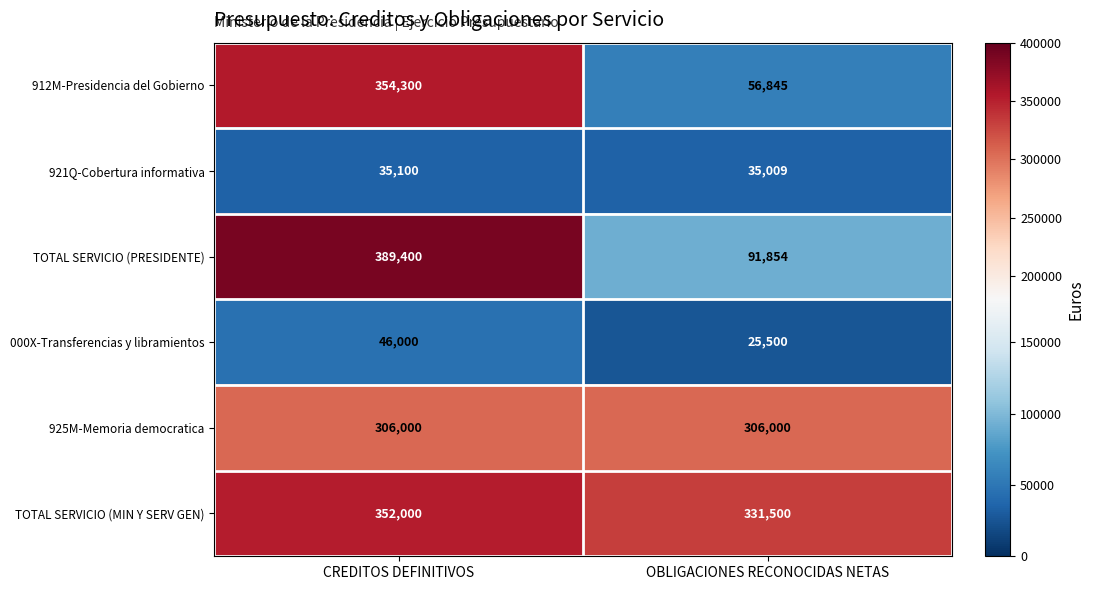

At which category does the chart reach its peak across all series?

CREDITOS DEFINITIVOS